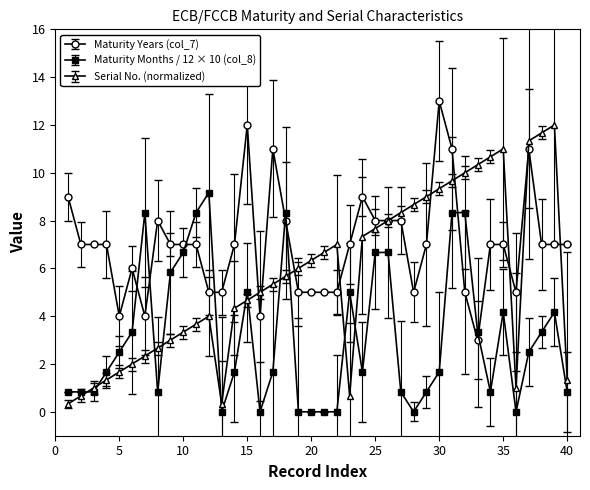

True or false: Serial No. (normalized) has more than 2 interior local peaks.

True